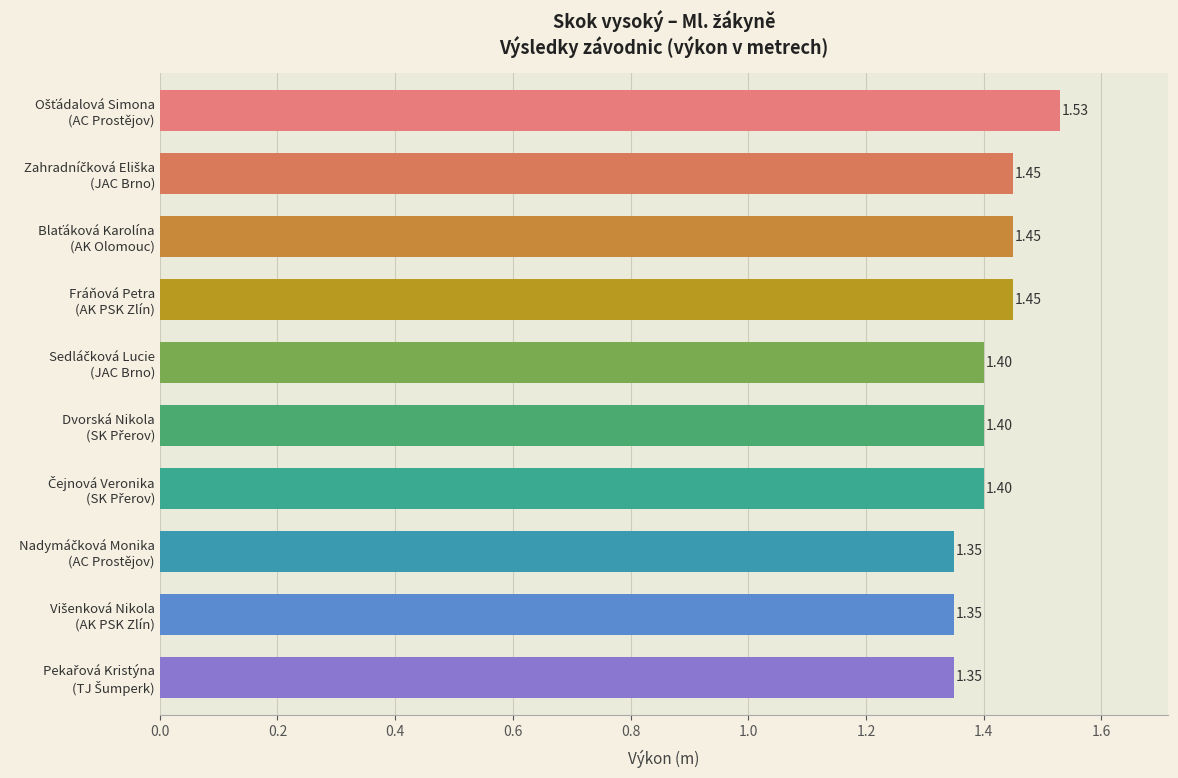

What is the average value?

1.4